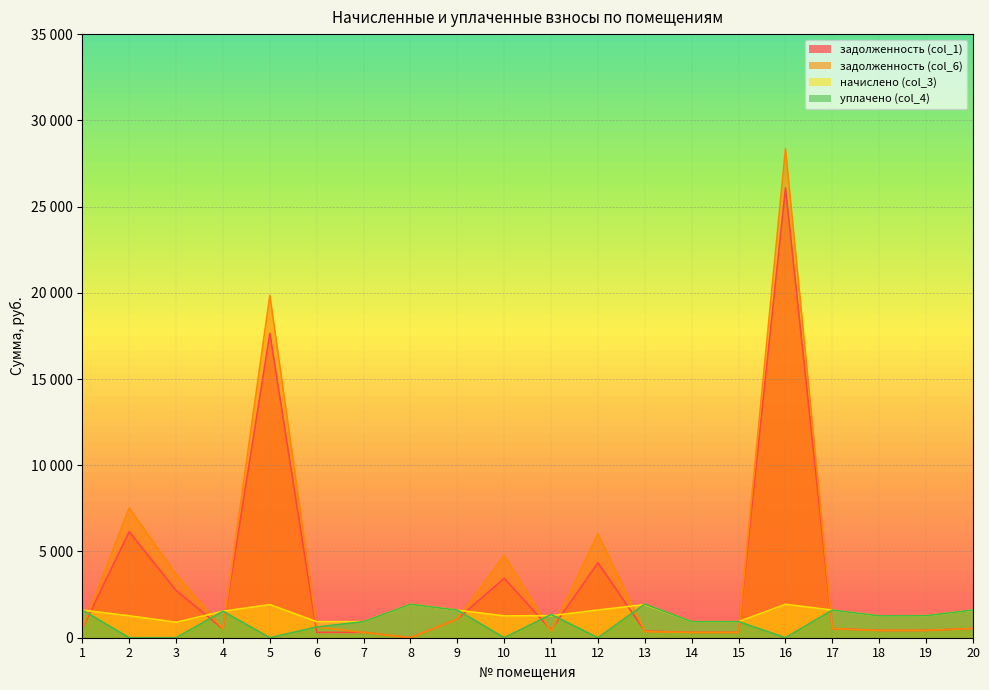

What is the difference between the уплачено (col_4) values at 11 and 1?

256.3